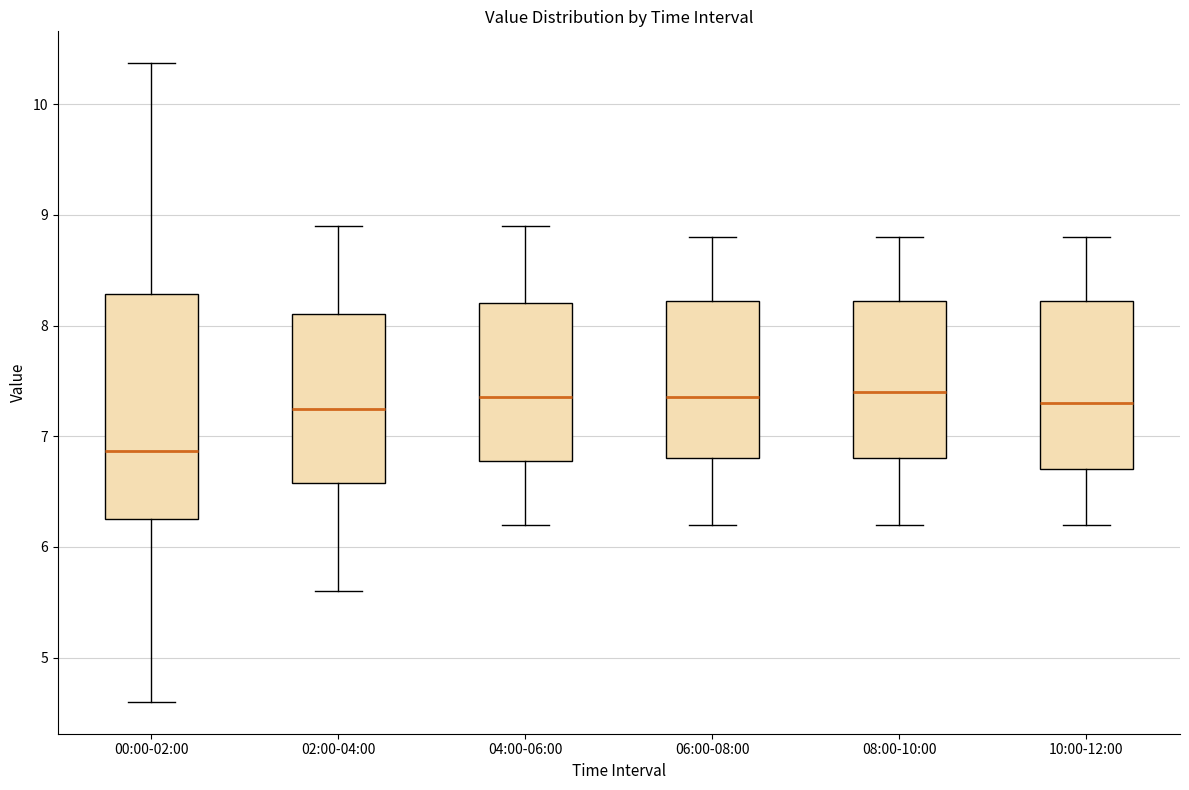

Reading left to right, transcribe this box plot: for each box, give where its median line is, the range the box spans, and where its two whiskers end, as read against the y-axis. The values are not printed on the chart, so give them approximately, as read against the axis.

00:00-02:00: median 6.9, box 6.3 to 8.3, whiskers 4.6 to 10.4
02:00-04:00: median 7.3, box 6.6 to 8.1, whiskers 5.6 to 8.9
04:00-06:00: median 7.4, box 6.8 to 8.2, whiskers 6.2 to 8.9
06:00-08:00: median 7.4, box 6.8 to 8.2, whiskers 6.2 to 8.8
08:00-10:00: median 7.4, box 6.8 to 8.2, whiskers 6.2 to 8.8
10:00-12:00: median 7.3, box 6.7 to 8.2, whiskers 6.2 to 8.8